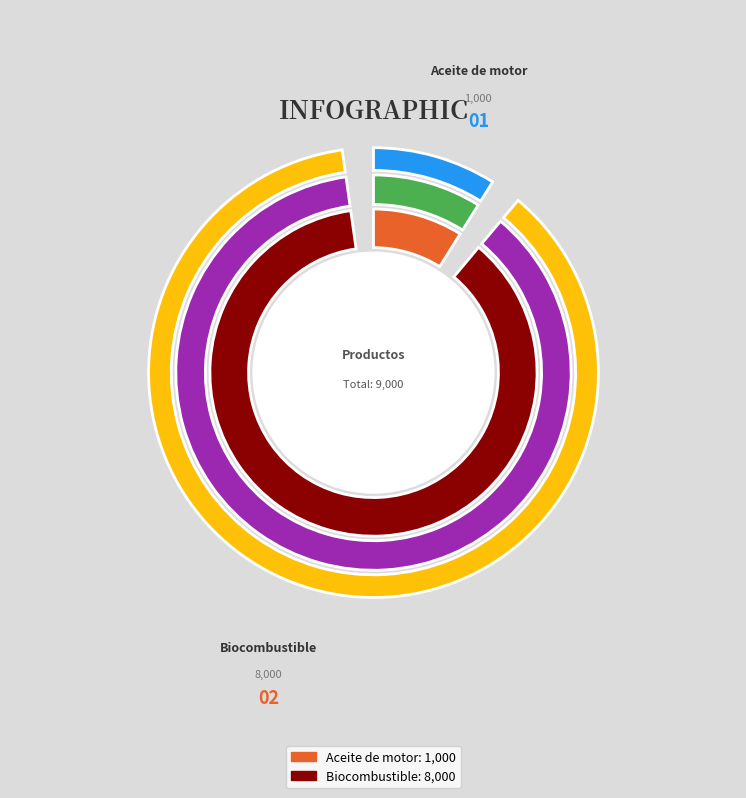

How many segments does this pie chart have?

2